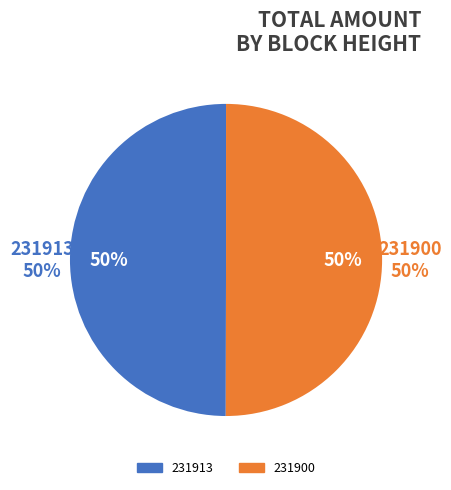

Count the number of slices in the pie.

2